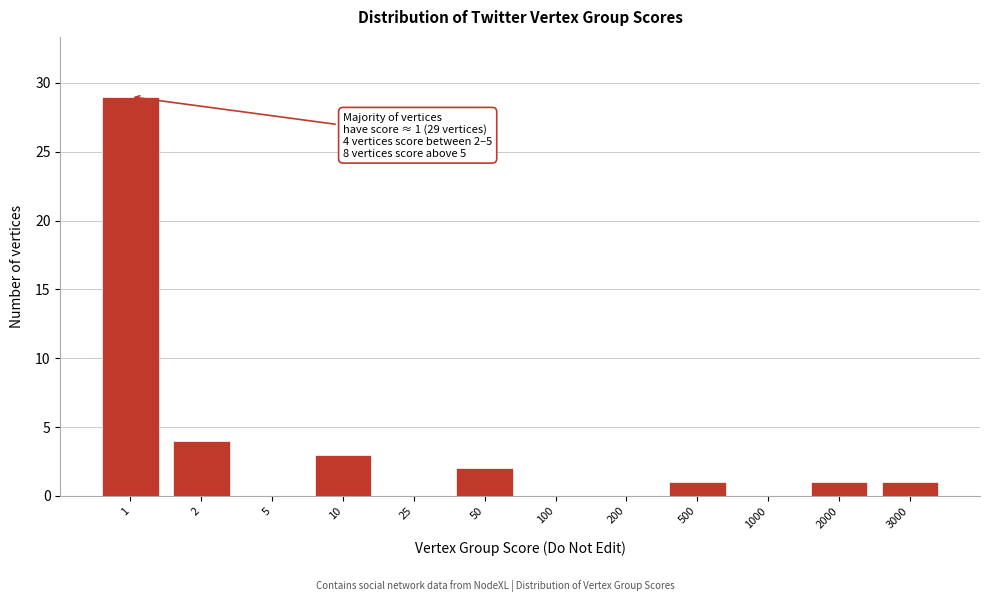

Reading right to left, extract all data points from this chart.

3000=1	2000=1	1000=0	500=1	200=0	100=0	50=2	25=0	10=3	5=0	2=4	1=29